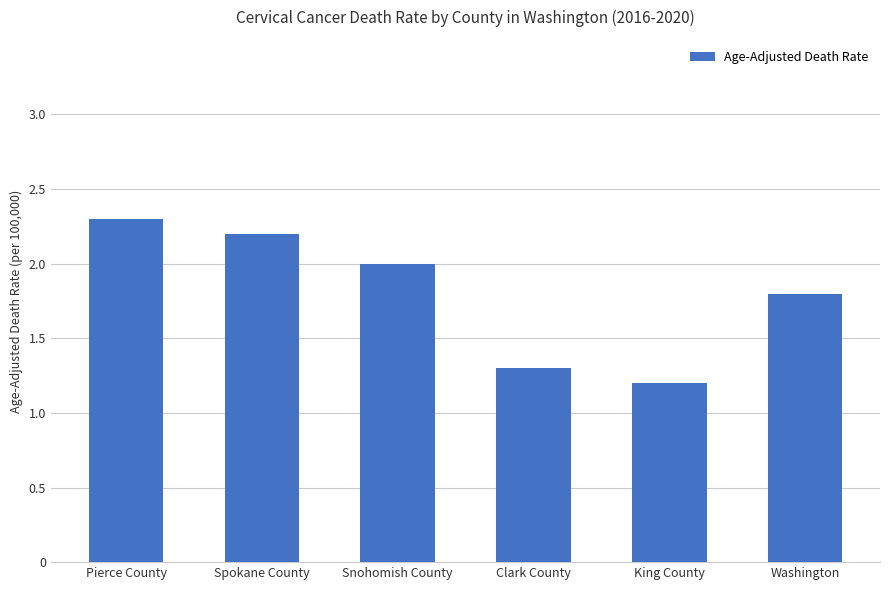

What is the average value?

1.8